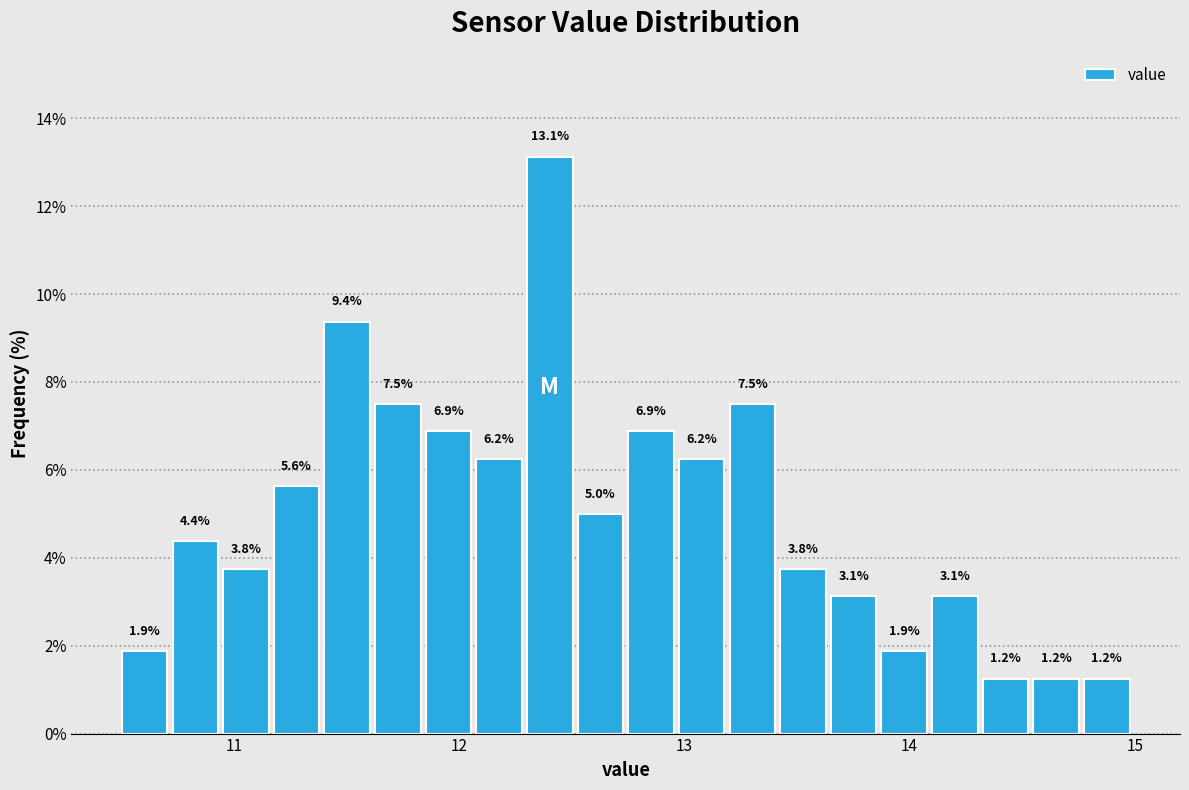

Around what value on the x-axis is the tallest bar? Give the approximate position of its centre, as read against the axis.

12.4